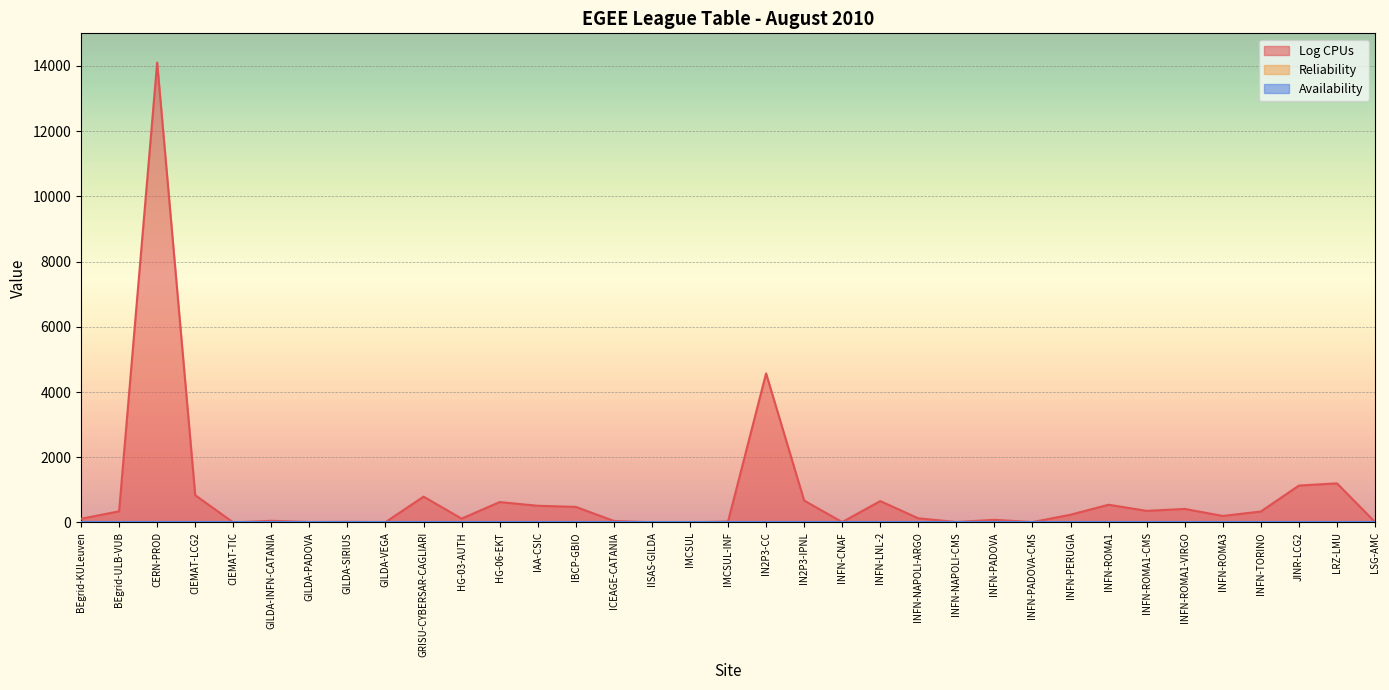

Rank the series by their maximum value, from highest to lowest.

Log CPUs, Reliability, Availability